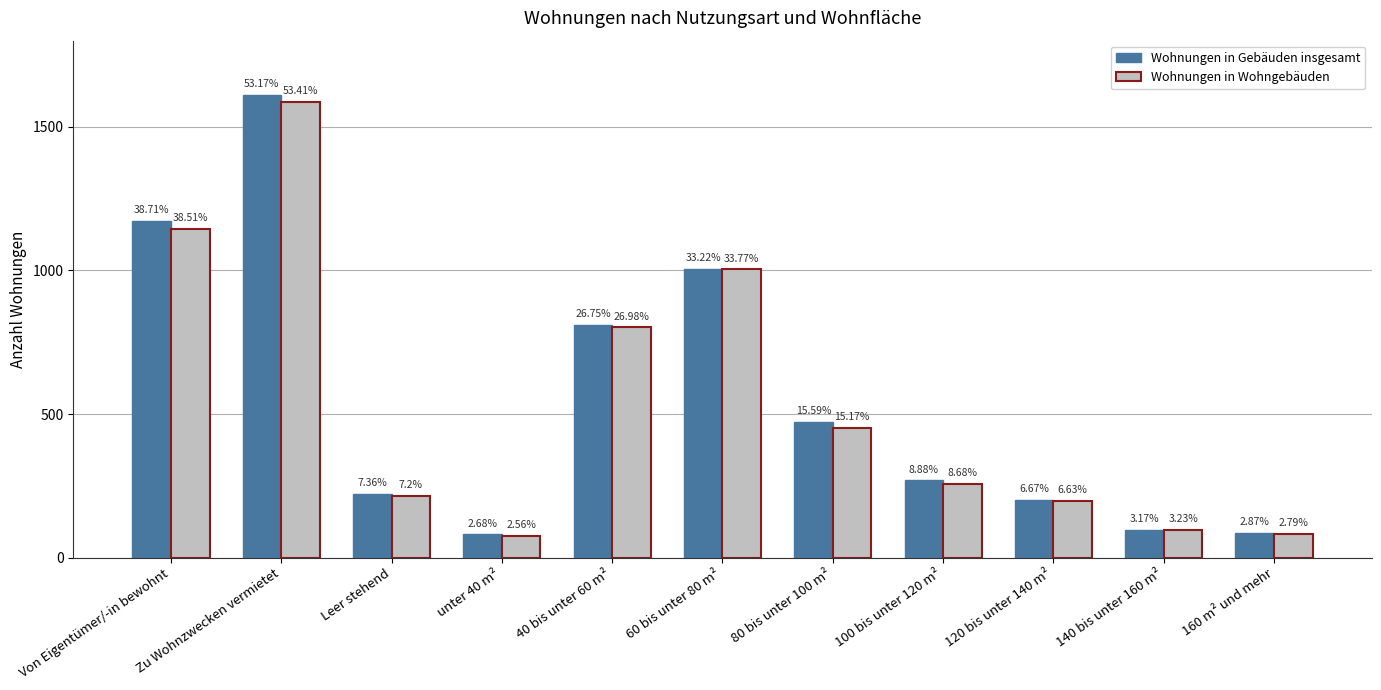

Which category has the highest value across all series?

Zu Wohnzwecken vermietet